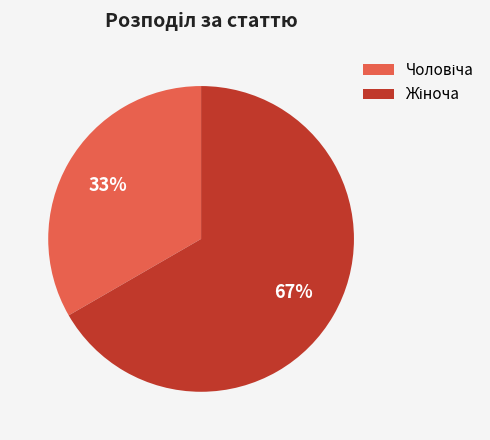

Is there any slice that represents more than half of the pie?

Yes